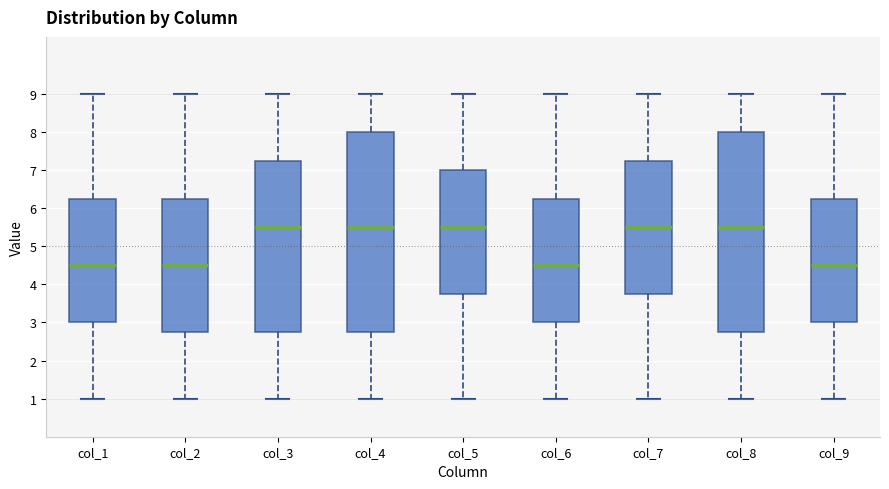

Where does the median line of the box for col_5 sit on the y-axis? The values are not printed on the chart, so give them approximately, as read against the axis.

5.5